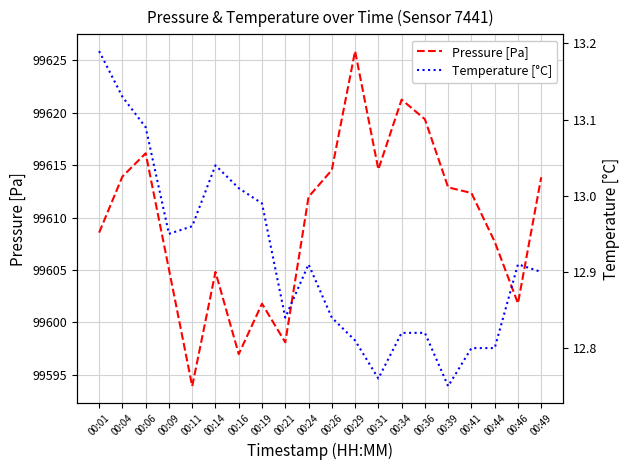

Does the chart display data point markers on the line(s)?

No